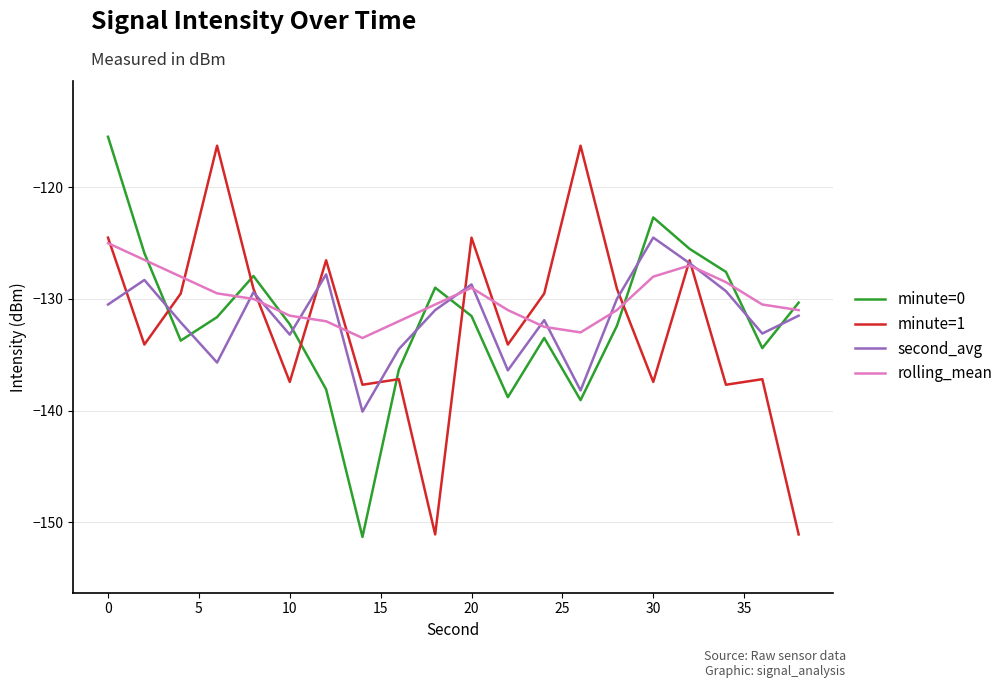

What is the greatest value displayed?

-115.5